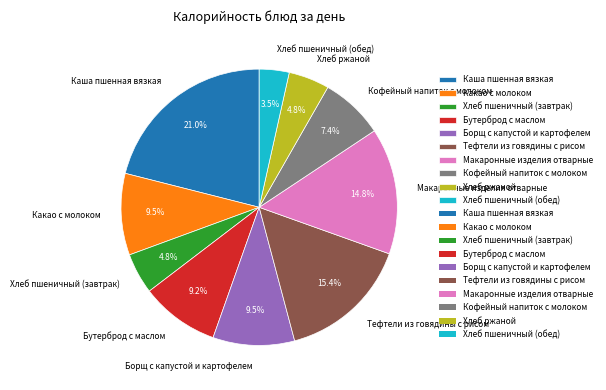

Between Хлеб ржаной and Борщ с капустой и картофелем, which is larger?

Борщ с капустой и картофелем